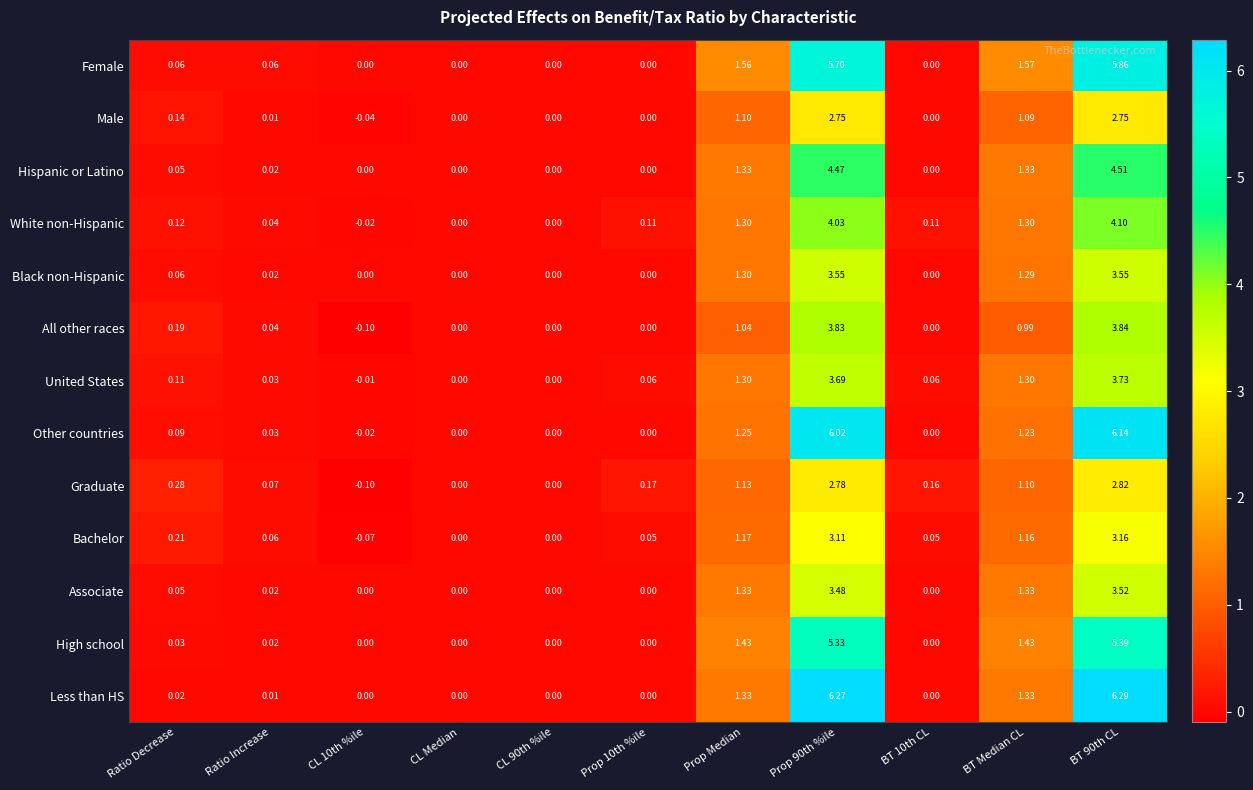

Which series has the largest total across all categories?

Less than HS